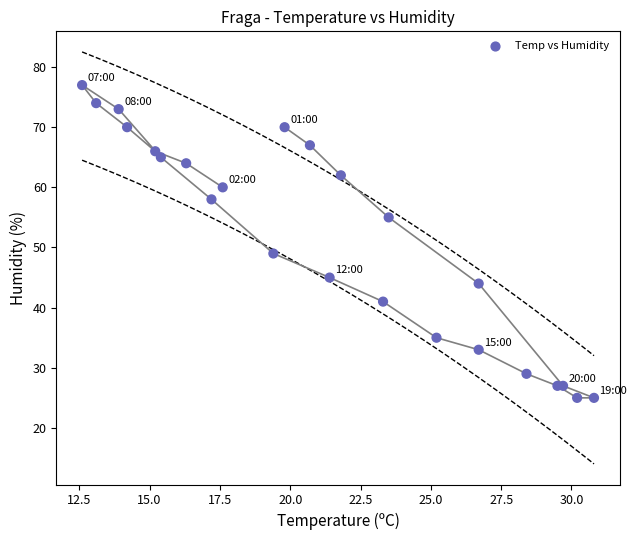

What Y value in the scatter plot is closest to 51?

49